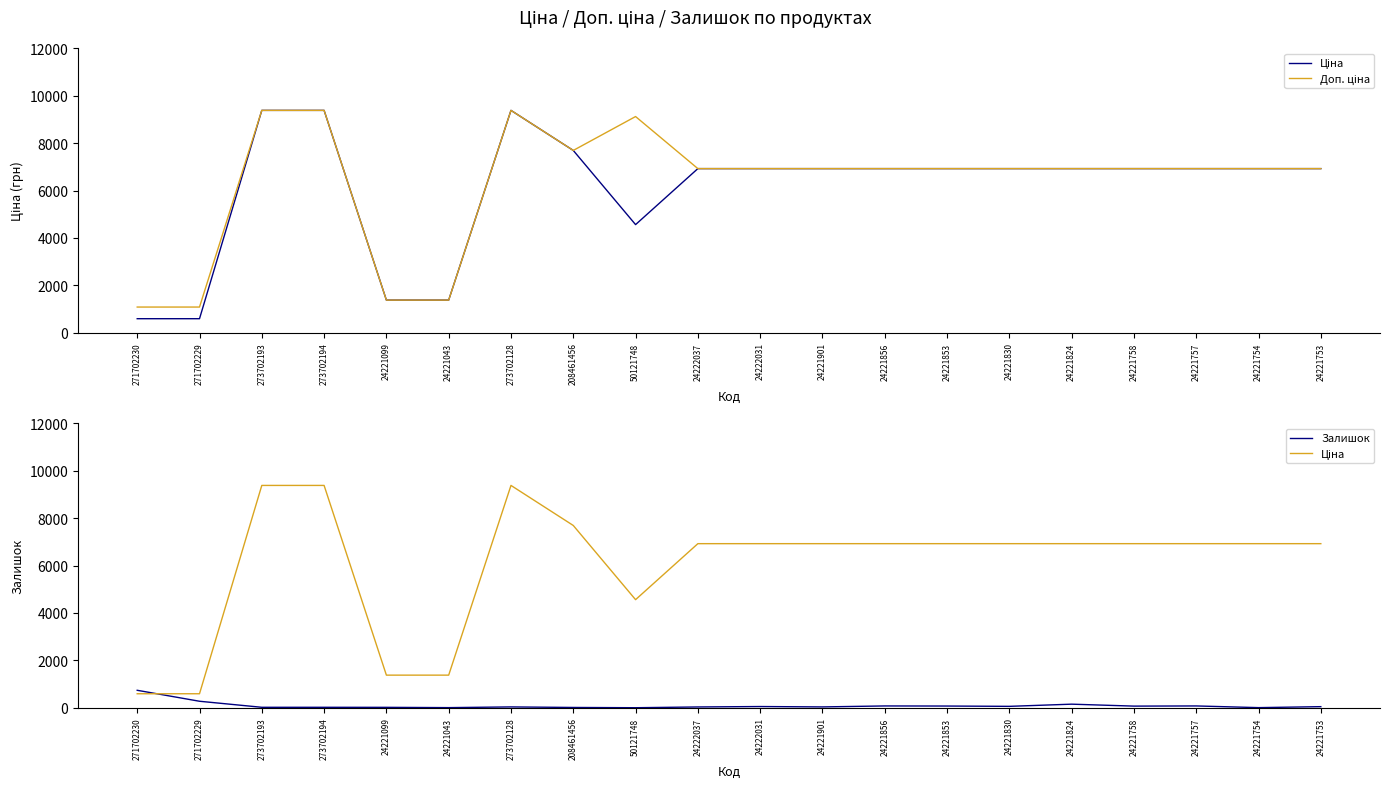

What position from the right is 24221043?

15